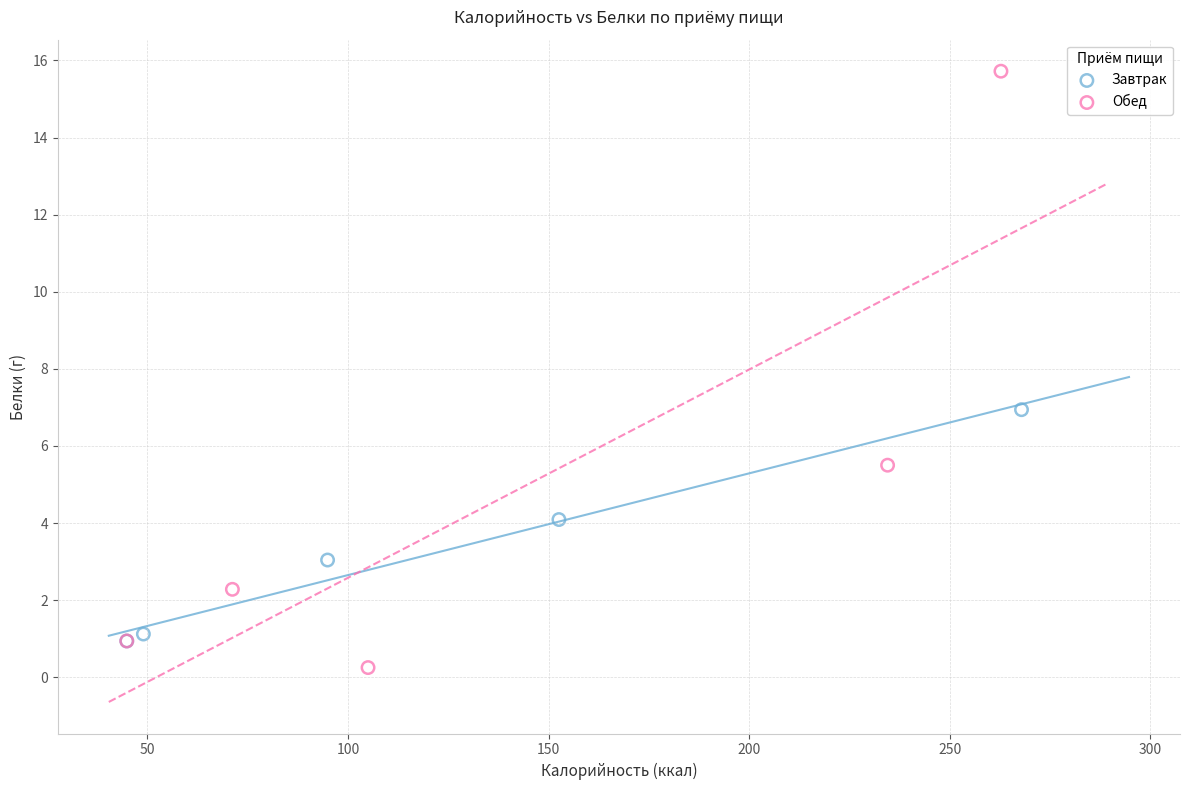

Which series reaches the maximum Y coordinate?

Обед